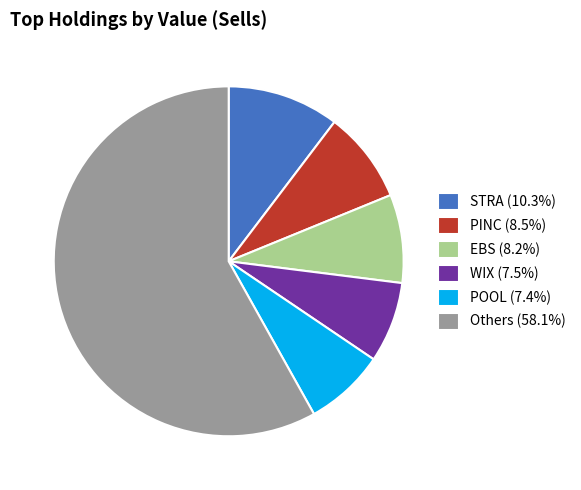

Is there any slice that represents more than half of the pie?

Yes